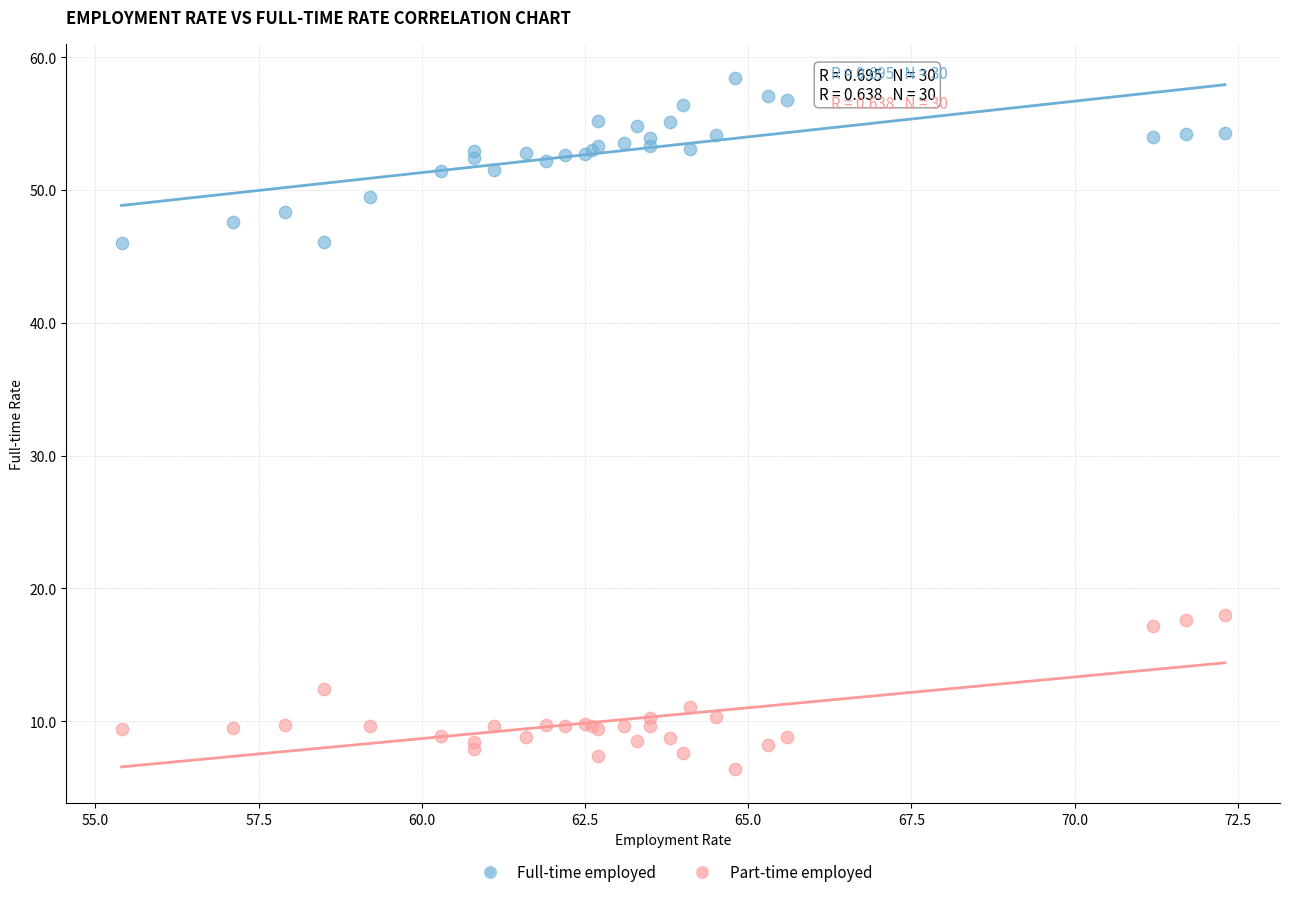

Which series has the largest Y range (max minus min)?

Full-time employed